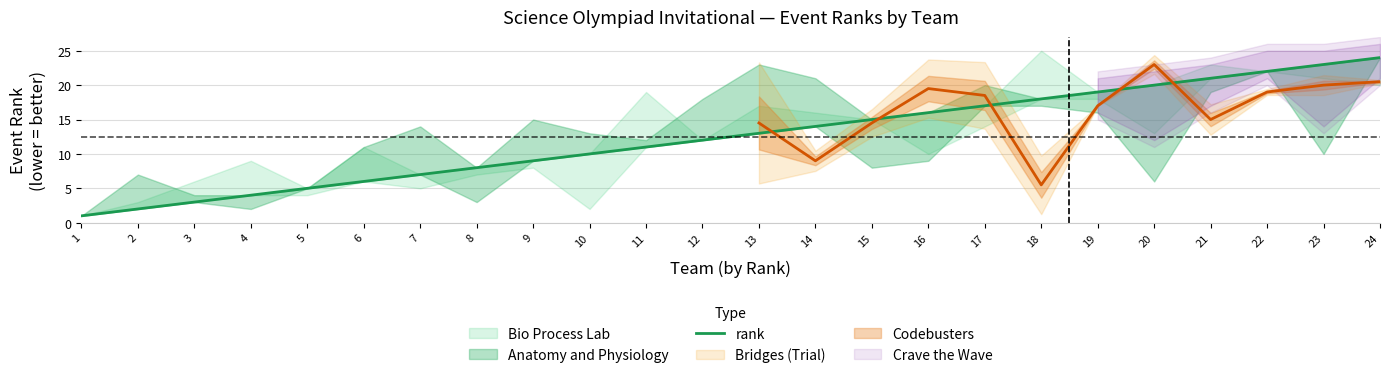

What is the difference between the values at 14 and 22?

8